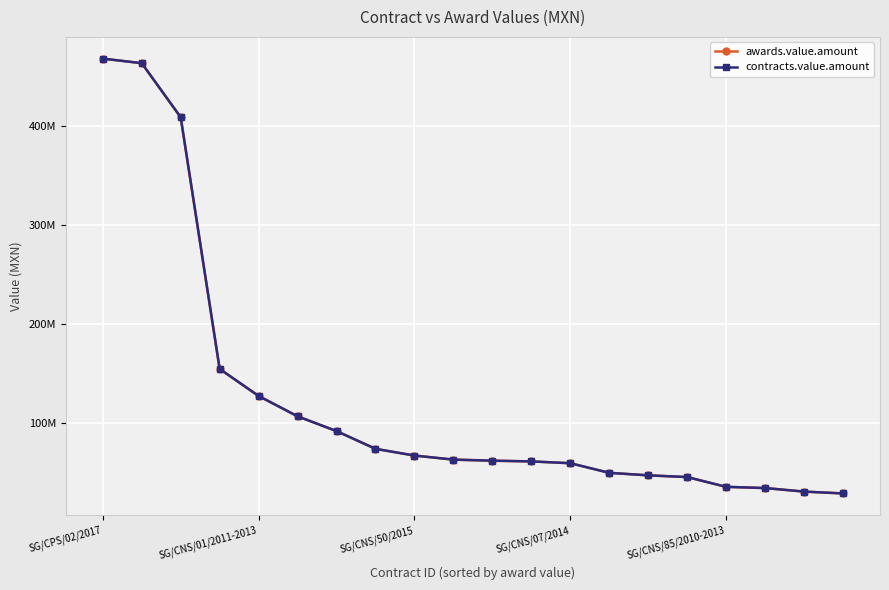

Does the chart have visible grid lines?

Yes